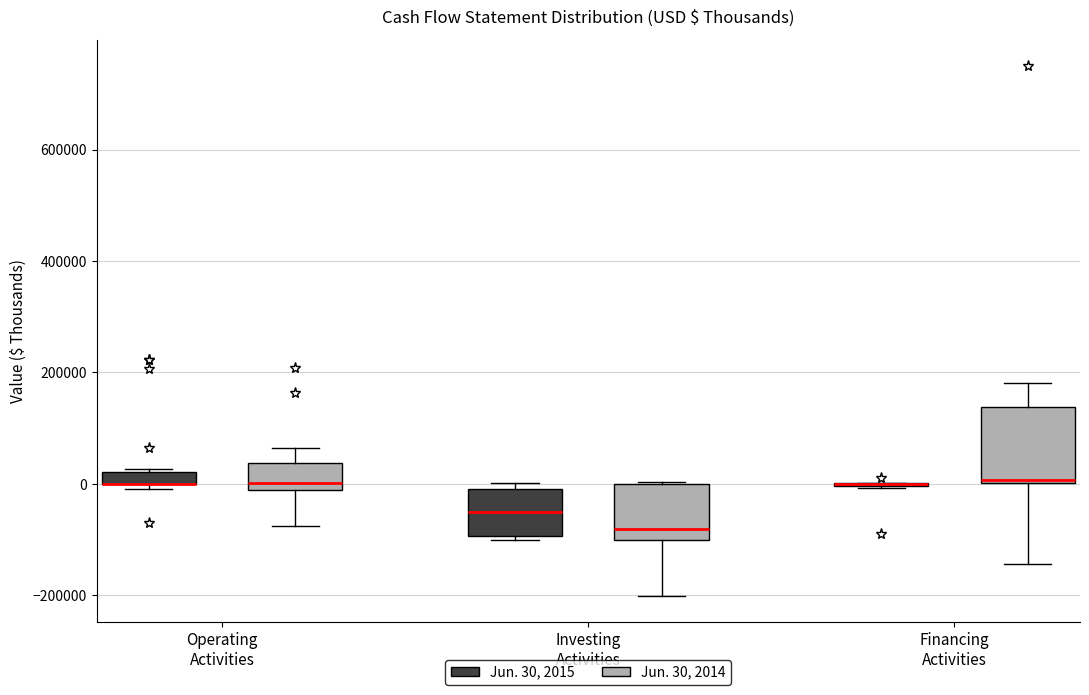

Which box is the tallest, from its lower edge to its upper edge?

Financing Activities (Jun. 30, 2014)